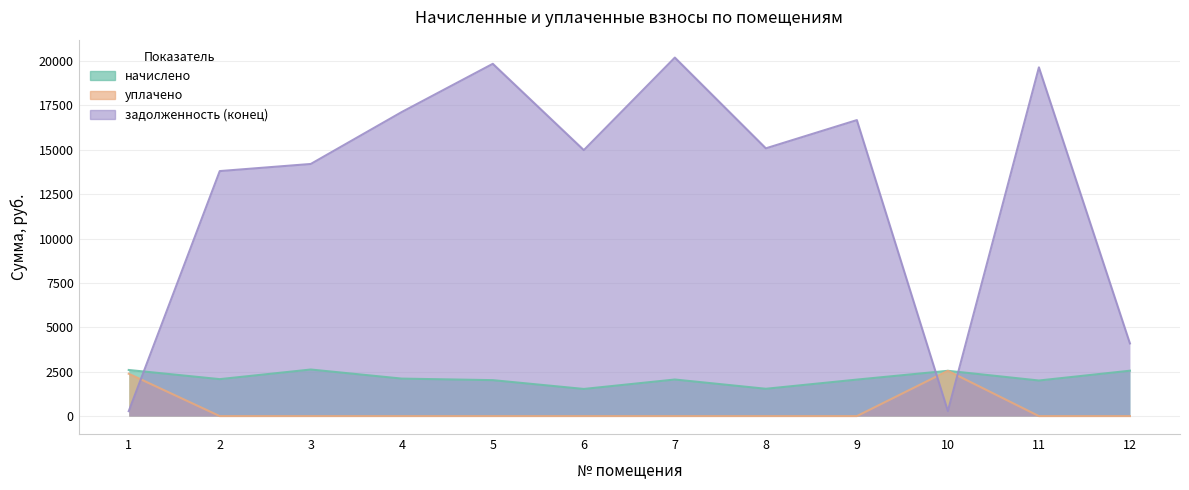

The задолженность (конец) series shows 18320.8 at 2. True or false?

False